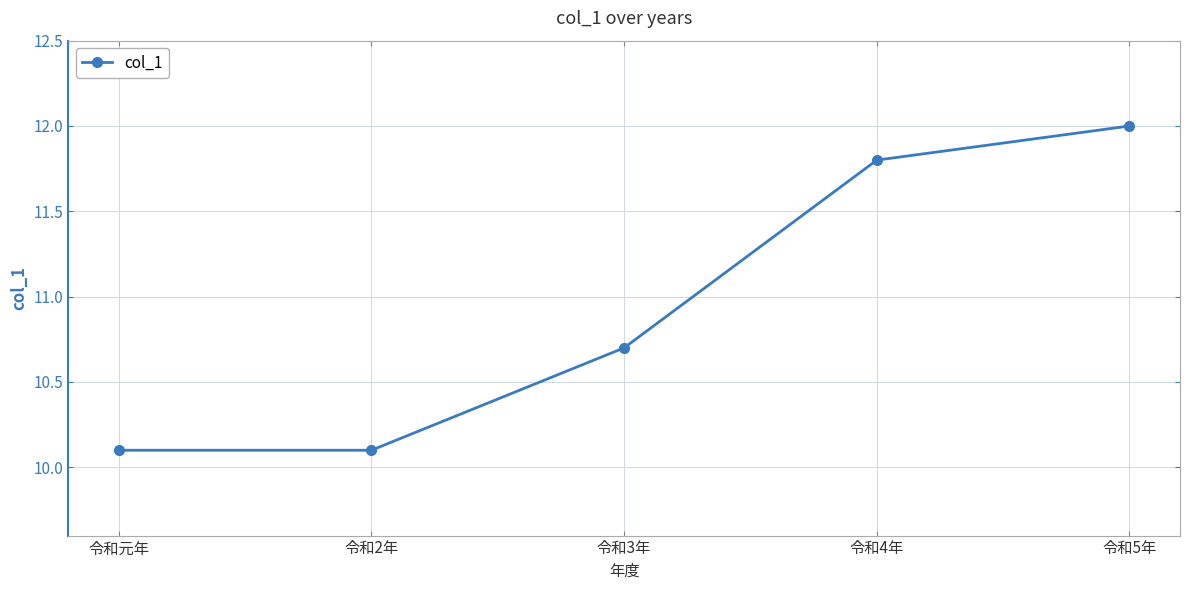

What is the difference between the values at 令和元年 and 令和4年?

1.7